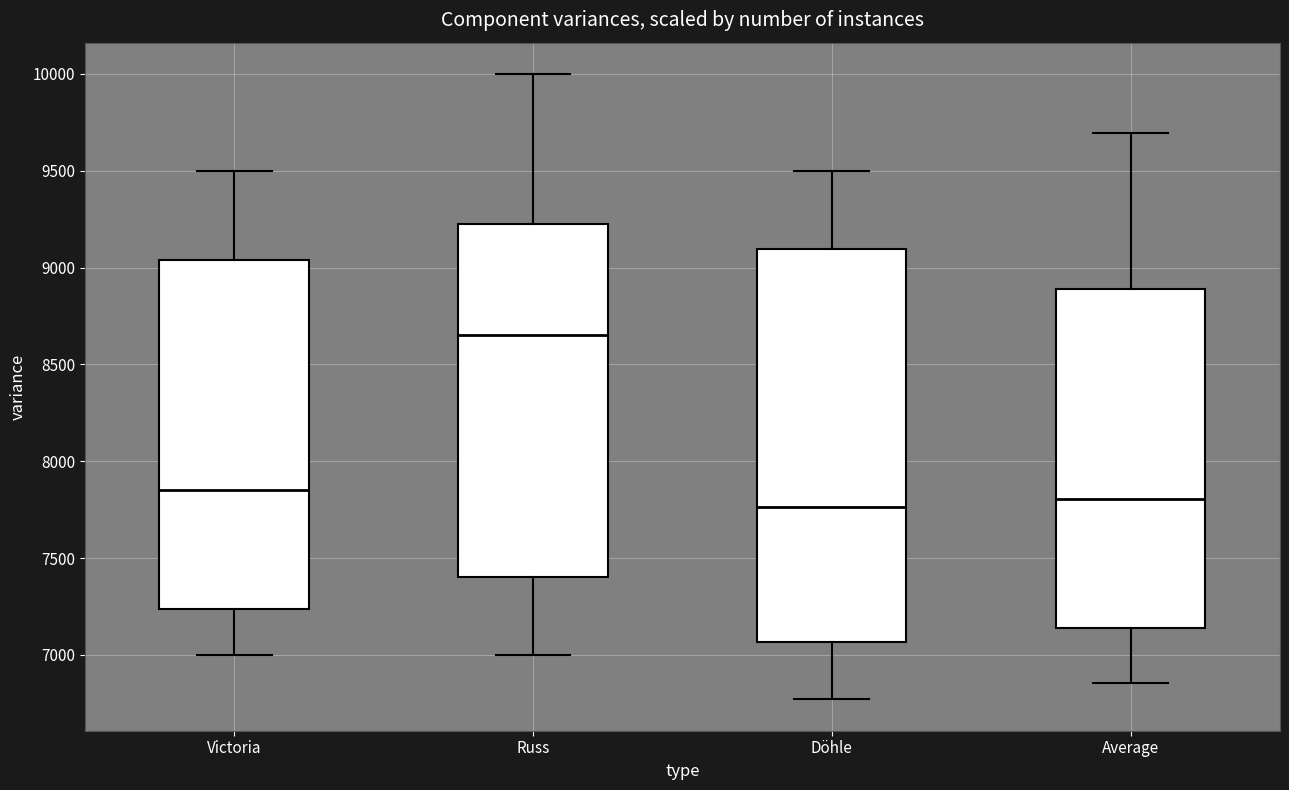

Which box has the highest median line?

Russ